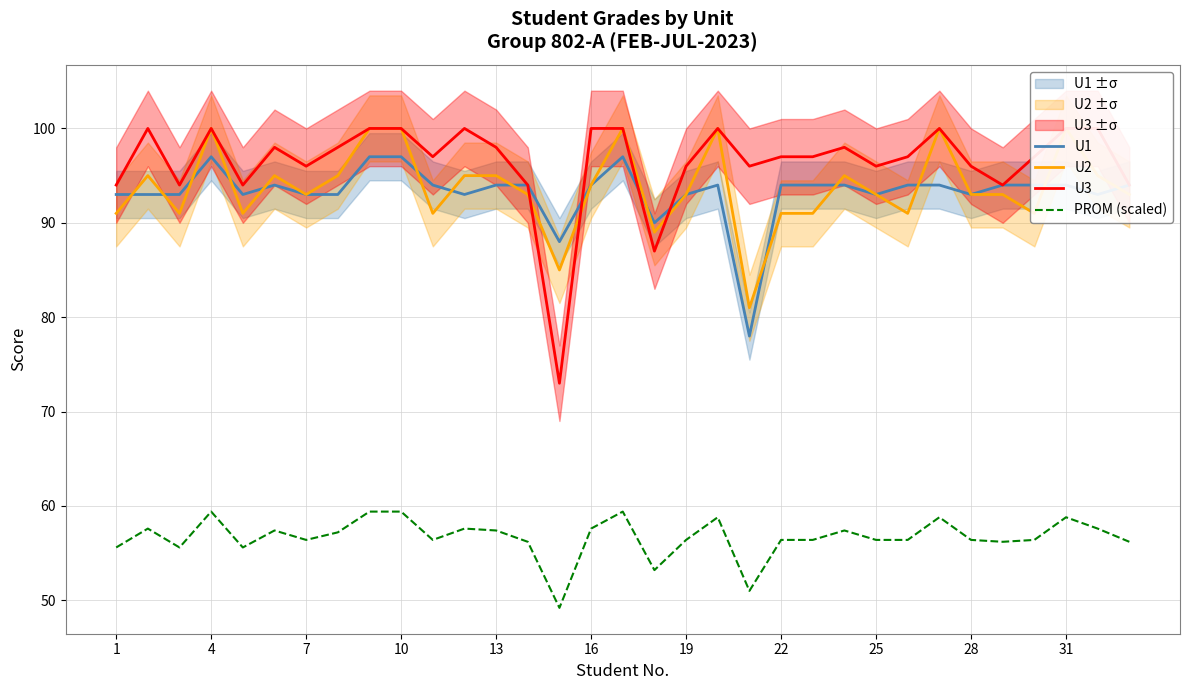

What is the difference between the U1 values at 28 and 10?

4.0